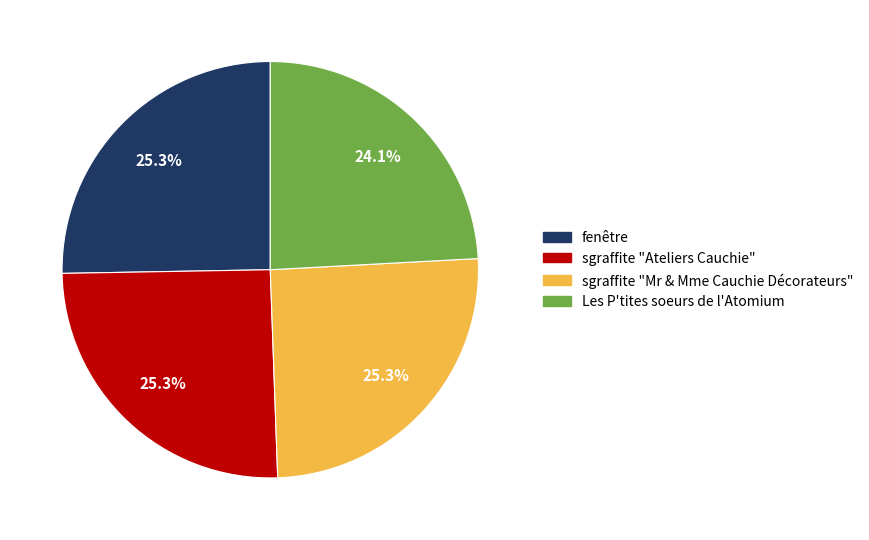

What portion of the pie excludes fenêtre?

74.7%